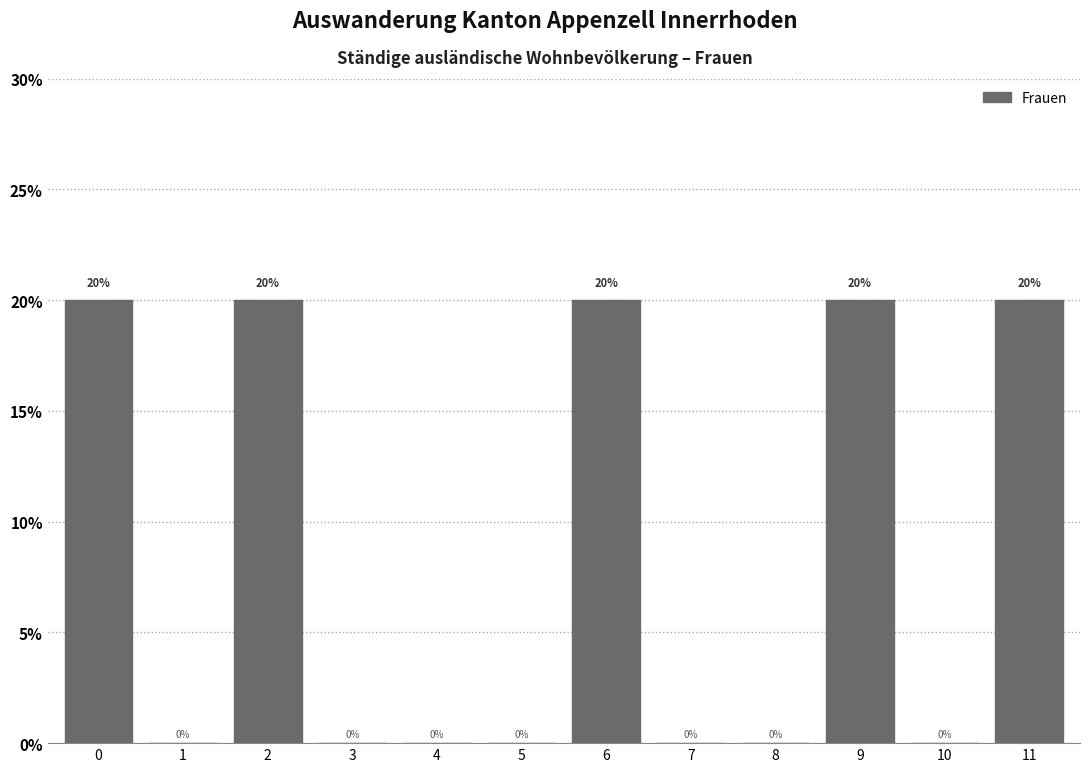

Reading left to right, extract all data points from this chart.

0=20	1=0	2=20	3=0	4=0	5=0	6=20	7=0	8=0	9=20	10=0	11=20